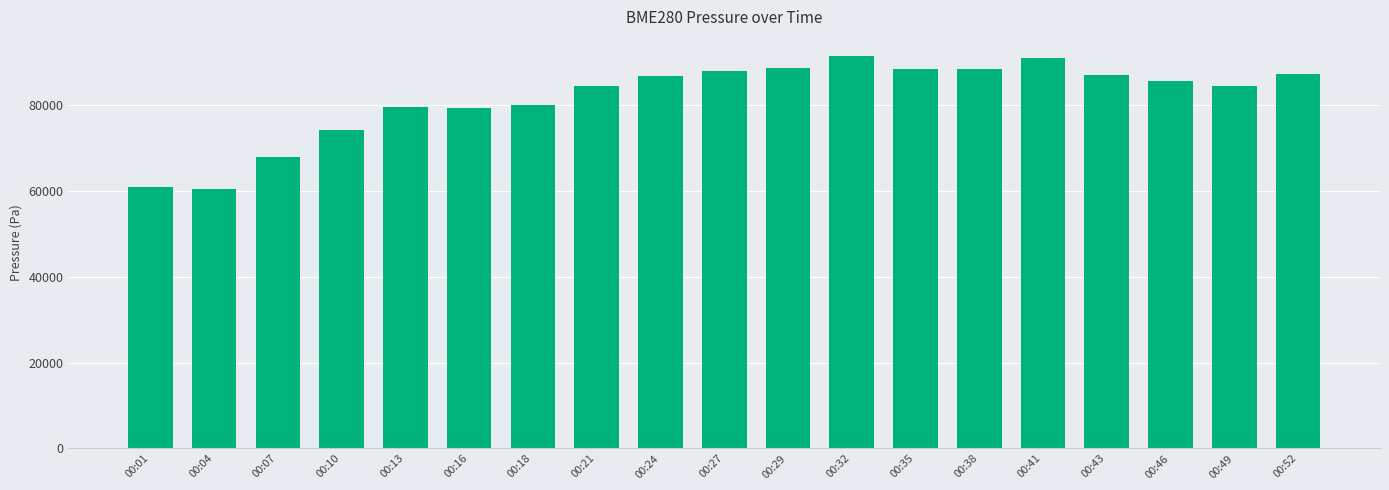

How many data points are above 85668?

10